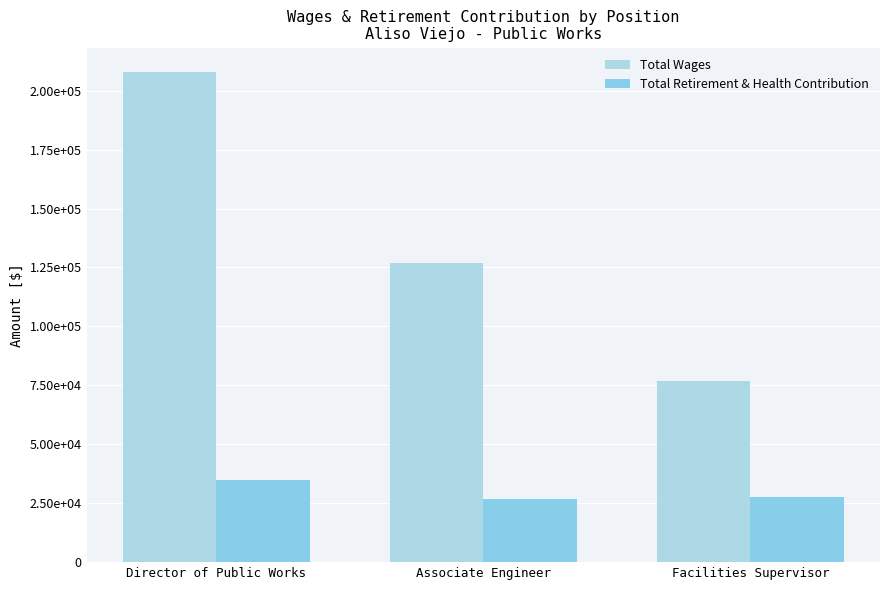

Are the bars horizontal?

No